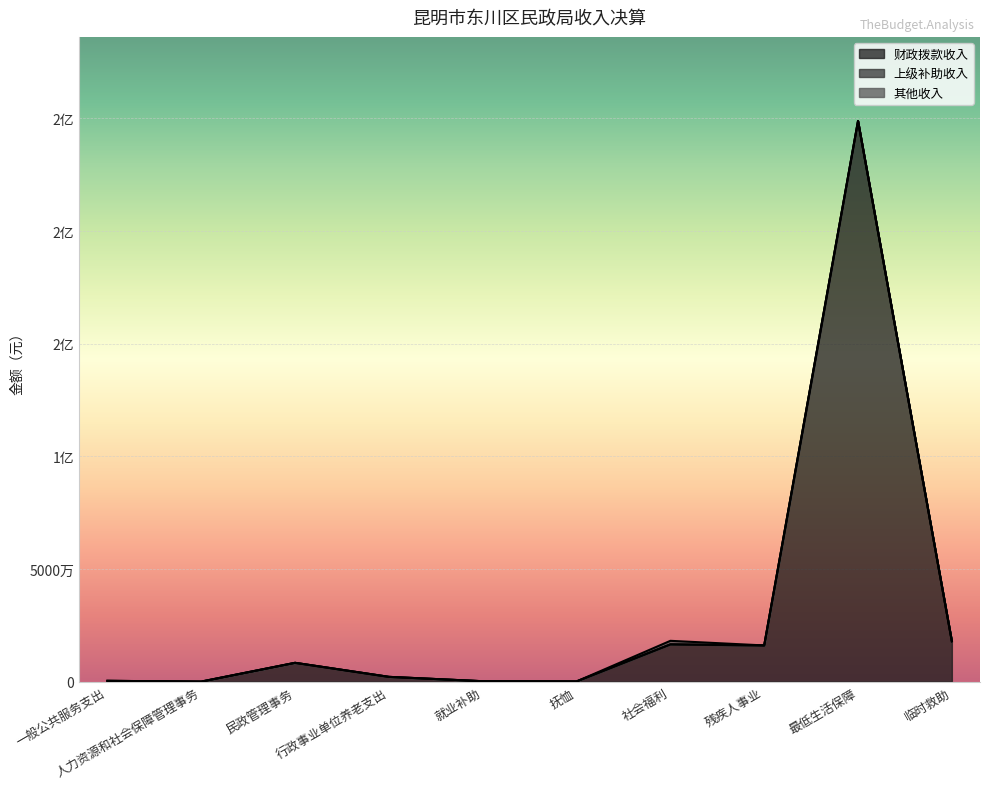

List the series in order of their peak value, lowest first.

上级补助收入, 其他收入, 财政拨款收入